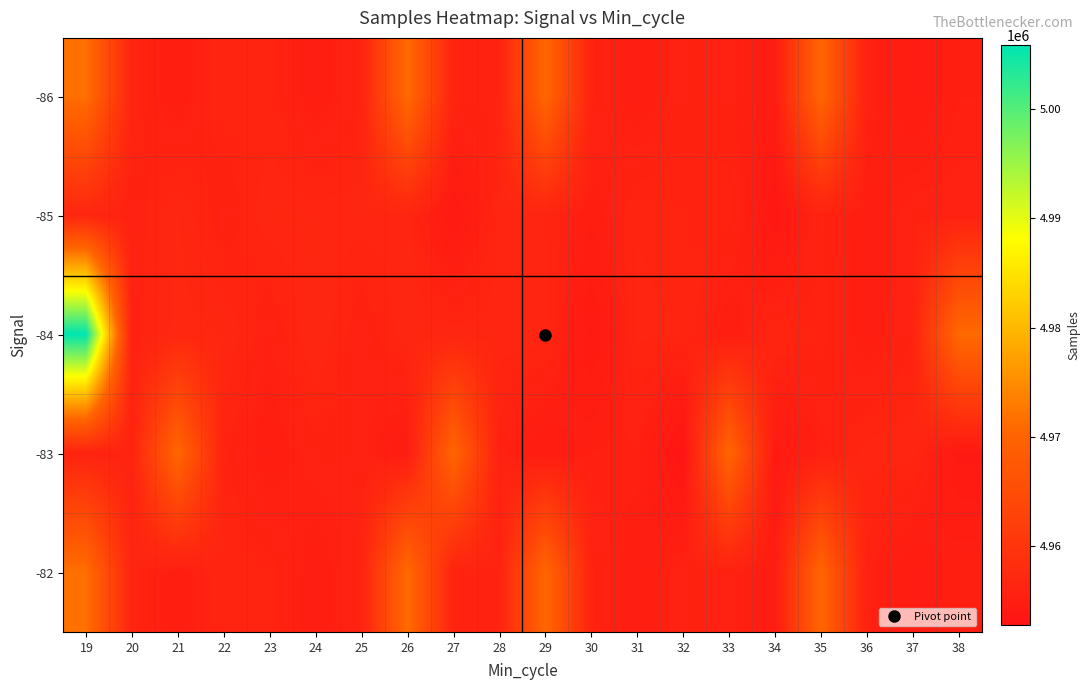

Which series changed the most between 25 and 34?

-85